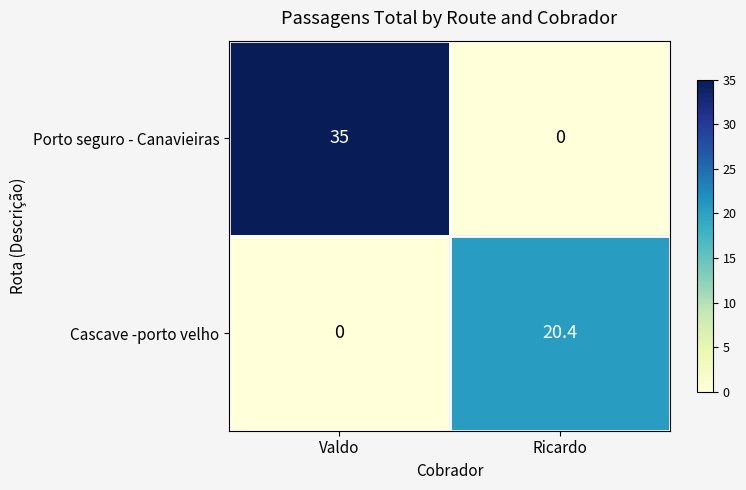

What is the average value of the Cascave -porto velho series?

10.2